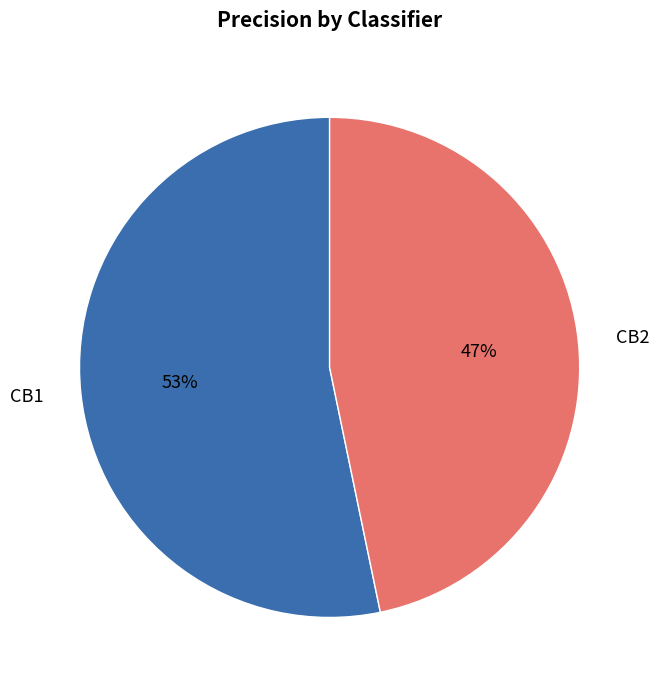

Do CB2 and CB1 together represent more than half of the pie?

Yes